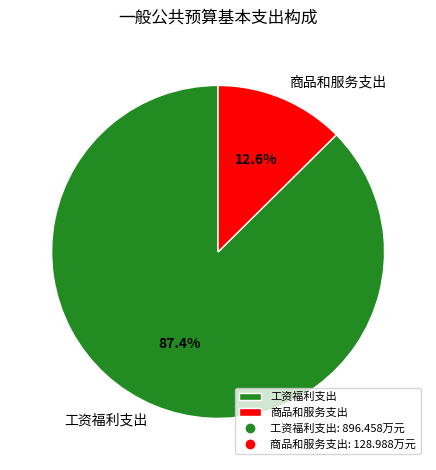

How many segments does this pie chart have?

2